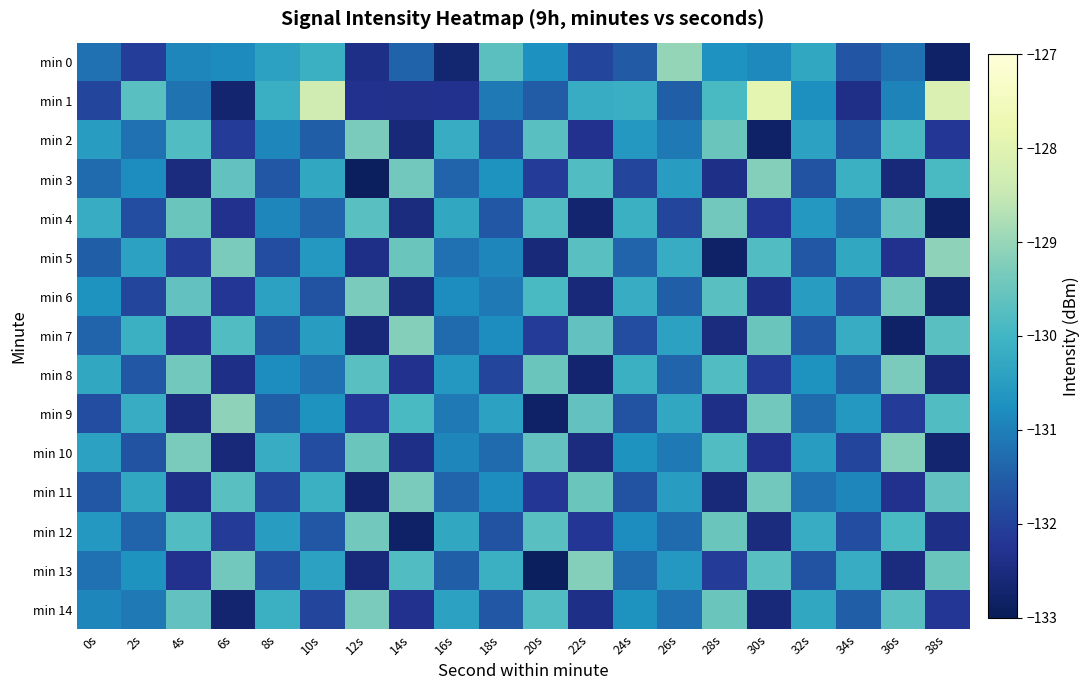

Reading left to right, extract all data points from this chart.

min 0: 0s=-131.2	2s=-132.1	4s=-130.9	6s=-130.8	8s=-130.4	10s=-130.1	12s=-132.4	14s=-131.4	16s=-132.7	18s=-129.7	20s=-130.7	22s=-131.9	24s=-131.6	26s=-129.0	28s=-130.7	30s=-130.8	32s=-130.3	34s=-131.6	36s=-131.2	38s=-132.8
min 1: 0s=-131.9	2s=-129.7	4s=-131.2	6s=-132.7	8s=-130.1	10s=-128.3	12s=-132.3	14s=-132.3	16s=-132.3	18s=-131.1	20s=-131.5	22s=-130.2	24s=-130.1	26s=-131.5	28s=-129.9	30s=-127.9	32s=-130.8	34s=-132.4	36s=-130.9	38s=-128.1
min 2: 0s=-130.5	2s=-131.2	4s=-129.8	6s=-132.1	8s=-130.9	10s=-131.5	12s=-129.3	14s=-132.6	16s=-130.2	18s=-131.8	20s=-129.7	22s=-132.3	24s=-130.6	26s=-131.1	28s=-129.5	30s=-132.8	32s=-130.4	34s=-131.7	36s=-129.9	38s=-132.2
min 3: 0s=-131.3	2s=-130.8	4s=-132.5	6s=-129.6	8s=-131.6	10s=-130.3	12s=-132.9	14s=-129.4	16s=-131.4	18s=-130.7	20s=-132.1	22s=-129.8	24s=-131.9	26s=-130.5	28s=-132.4	30s=-129.2	32s=-131.7	34s=-130.1	36s=-132.6	38s=-129.9
min 4: 0s=-130.2	2s=-131.8	4s=-129.5	6s=-132.3	8s=-130.9	10s=-131.4	12s=-129.7	14s=-132.5	16s=-130.3	18s=-131.6	20s=-129.8	22s=-132.7	24s=-130.1	26s=-131.9	28s=-129.4	30s=-132.2	32s=-130.6	34s=-131.3	36s=-129.6	38s=-132.8
min 5: 0s=-131.5	2s=-130.4	4s=-132.1	6s=-129.3	8s=-131.8	10s=-130.6	12s=-132.4	14s=-129.5	16s=-131.2	18s=-130.9	20s=-132.6	22s=-129.7	24s=-131.4	26s=-130.2	28s=-132.8	30s=-129.8	32s=-131.6	34s=-130.3	36s=-132.3	38s=-129.1
min 6: 0s=-130.7	2s=-131.9	4s=-129.6	6s=-132.2	8s=-130.4	10s=-131.7	12s=-129.3	14s=-132.5	16s=-130.8	18s=-131.1	20s=-129.9	22s=-132.6	24s=-130.2	26s=-131.5	28s=-129.7	30s=-132.4	32s=-130.5	34s=-131.8	36s=-129.4	38s=-132.7
min 7: 0s=-131.4	2s=-130.1	4s=-132.3	6s=-129.8	8s=-131.7	10s=-130.5	12s=-132.6	14s=-129.2	16s=-131.3	18s=-130.8	20s=-132.1	22s=-129.6	24s=-131.8	26s=-130.4	28s=-132.5	30s=-129.5	32s=-131.6	34s=-130.2	36s=-132.8	38s=-129.7
min 8: 0s=-130.3	2s=-131.6	4s=-129.4	6s=-132.4	8s=-130.8	10s=-131.2	12s=-129.7	14s=-132.3	16s=-130.6	18s=-131.9	20s=-129.5	22s=-132.7	24s=-130.1	26s=-131.4	28s=-129.8	30s=-132.1	32s=-130.7	34s=-131.5	36s=-129.3	38s=-132.6
min 9: 0s=-131.8	2s=-130.2	4s=-132.5	6s=-129.1	8s=-131.5	10s=-130.7	12s=-132.2	14s=-129.9	16s=-131.1	18s=-130.4	20s=-132.8	22s=-129.6	24s=-131.7	26s=-130.3	28s=-132.4	30s=-129.4	32s=-131.3	34s=-130.6	36s=-132.1	38s=-129.8
min 10: 0s=-130.4	2s=-131.7	4s=-129.3	6s=-132.6	8s=-130.2	10s=-131.8	12s=-129.5	14s=-132.4	16s=-130.9	18s=-131.3	20s=-129.6	22s=-132.5	24s=-130.7	26s=-131.1	28s=-129.8	30s=-132.3	32s=-130.5	34s=-131.9	36s=-129.2	38s=-132.7
min 11: 0s=-131.6	2s=-130.3	4s=-132.4	6s=-129.7	8s=-131.9	10s=-130.1	12s=-132.7	14s=-129.3	16s=-131.4	18s=-130.8	20s=-132.2	22s=-129.5	24s=-131.7	26s=-130.5	28s=-132.6	30s=-129.4	32s=-131.2	34s=-130.9	36s=-132.3	38s=-129.6
min 12: 0s=-130.6	2s=-131.4	4s=-129.8	6s=-132.1	8s=-130.5	10s=-131.6	12s=-129.4	14s=-132.8	16s=-130.3	18s=-131.7	20s=-129.7	22s=-132.2	24s=-130.8	26s=-131.3	28s=-129.5	30s=-132.5	32s=-130.2	34s=-131.8	36s=-129.9	38s=-132.4
min 13: 0s=-131.2	2s=-130.7	4s=-132.3	6s=-129.4	8s=-131.8	10s=-130.4	12s=-132.6	14s=-129.8	16s=-131.5	18s=-130.1	20s=-132.9	22s=-129.2	24s=-131.3	26s=-130.6	28s=-132.1	30s=-129.7	32s=-131.7	34s=-130.2	36s=-132.5	38s=-129.5
min 14: 0s=-130.9	2s=-131.1	4s=-129.6	6s=-132.7	8s=-130.1	10s=-131.9	12s=-129.3	14s=-132.3	16s=-130.4	18s=-131.6	20s=-129.8	22s=-132.4	24s=-130.7	26s=-131.2	28s=-129.5	30s=-132.6	32s=-130.3	34s=-131.5	36s=-129.7	38s=-132.2